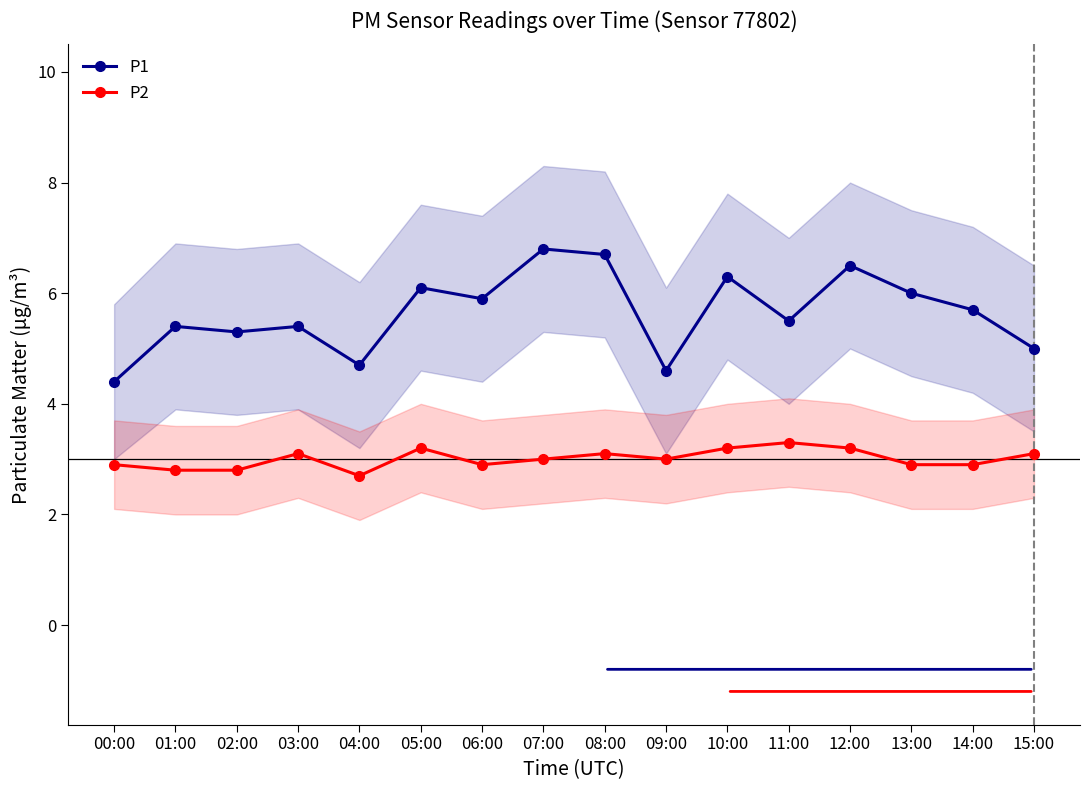

What is the maximum value for P1?

6.8